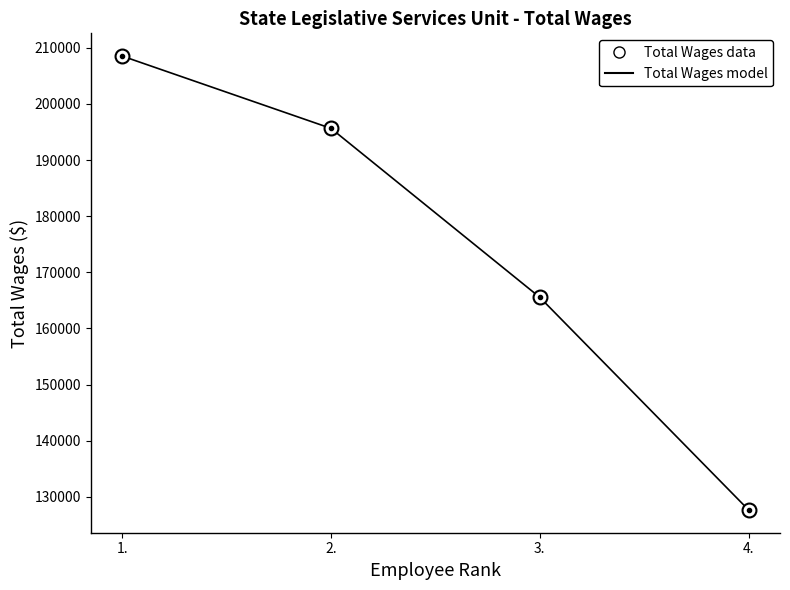

What value does the Total Wages model series have at 3., to the nearest 100?

165500